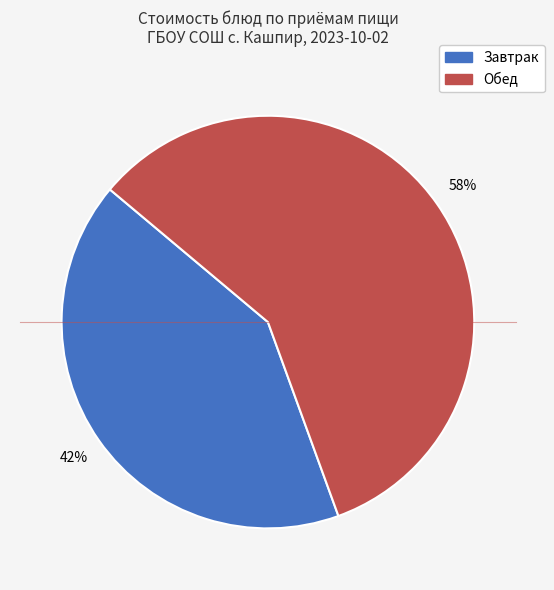

To the nearest percent, what is the average slice percentage?

50%